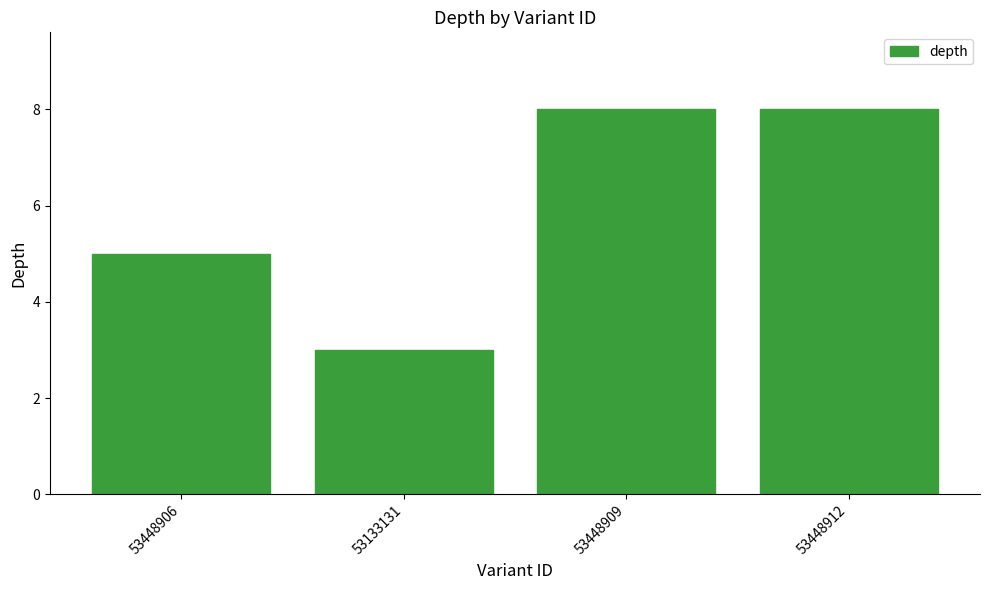

What is the change in value from 53448906 to 53448912?

+3